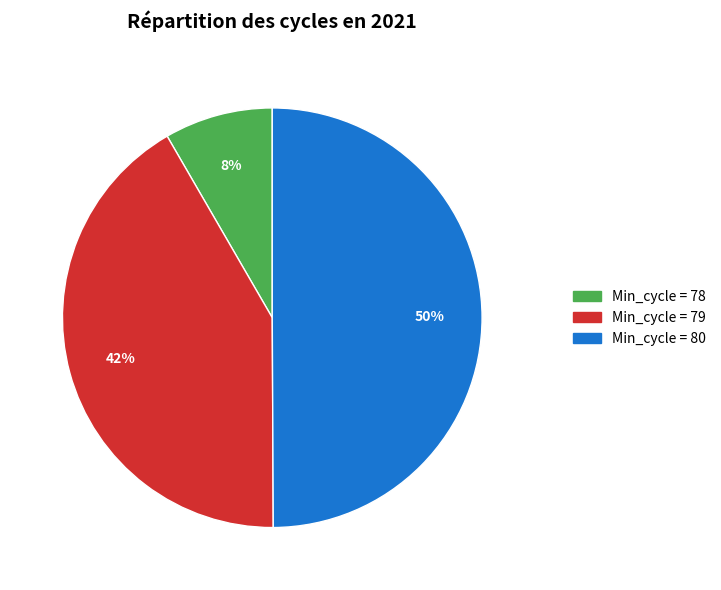

To the nearest percent, what is the average slice percentage?

33%